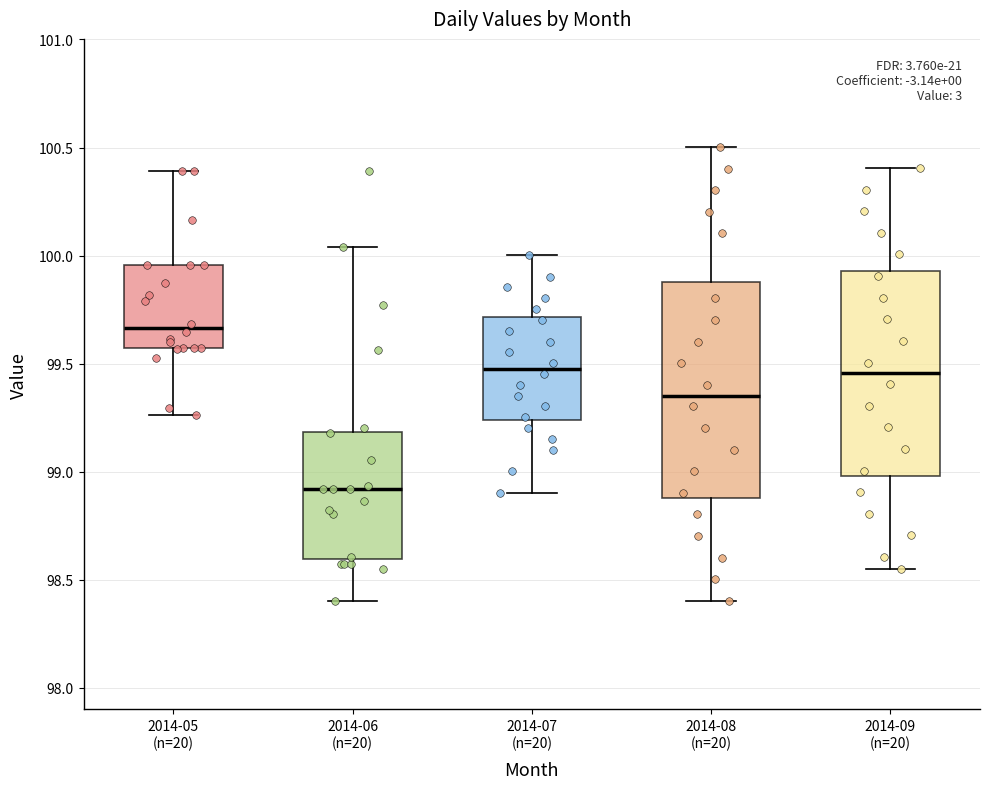

Reading left to right, read every box against the y-axis: the position of its median line, the range the box covers, and the ends of its whiskers. The values are not printed on the chart, so give them approximately, as read against the axis.

2014-05 (n=20): median 99.65, box 99.55 to 99.95, whiskers 99.25 to 100.40
2014-06 (n=20): median 98.90, box 98.60 to 99.20, whiskers 98.40 to 100.05
2014-07 (n=20): median 99.50, box 99.25 to 99.70, whiskers 98.90 to 100.00
2014-08 (n=20): median 99.35, box 98.90 to 99.90, whiskers 98.40 to 100.50
2014-09 (n=20): median 99.45, box 99.00 to 99.95, whiskers 98.55 to 100.40